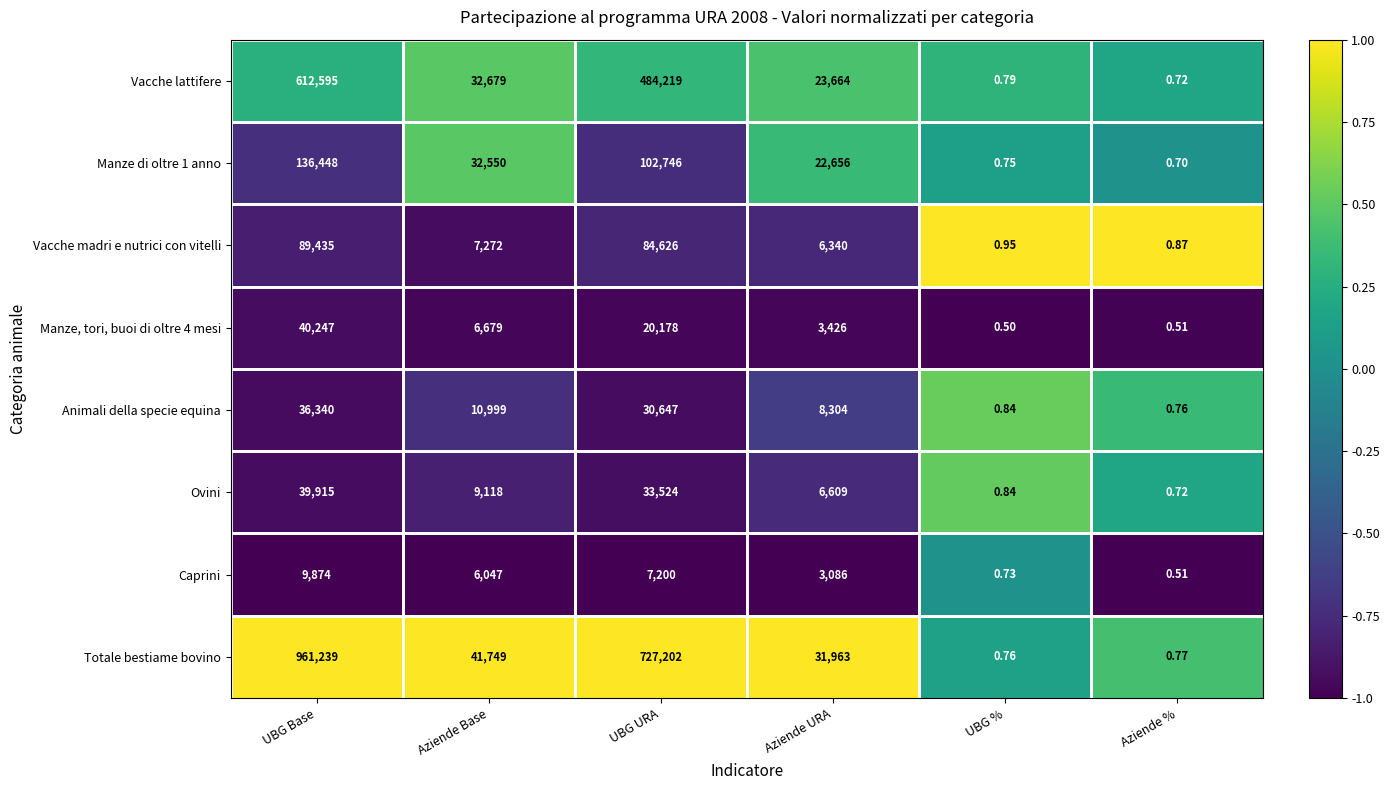

Which category has the highest value in the Ovini series?

UBG Base